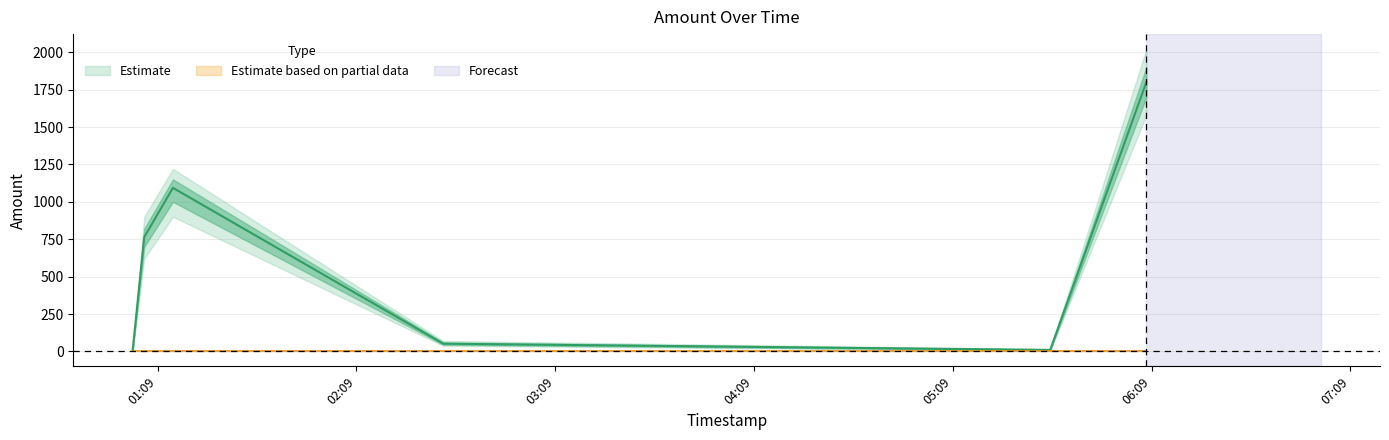

The chart shows a value of 1801.0 at 2018-04-13 06:07:25. True or false?

True